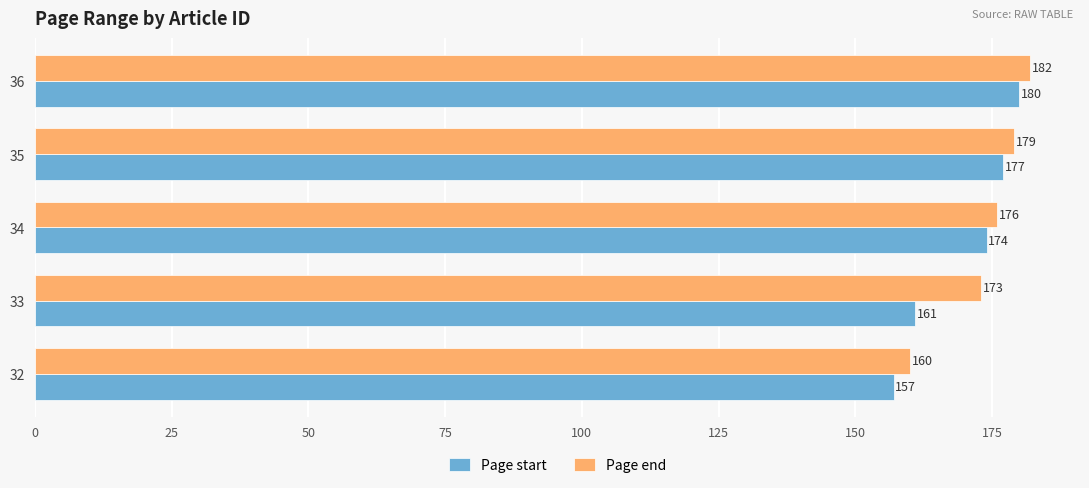

List the labels in order of Page end value, smallest first.

32, 33, 34, 35, 36